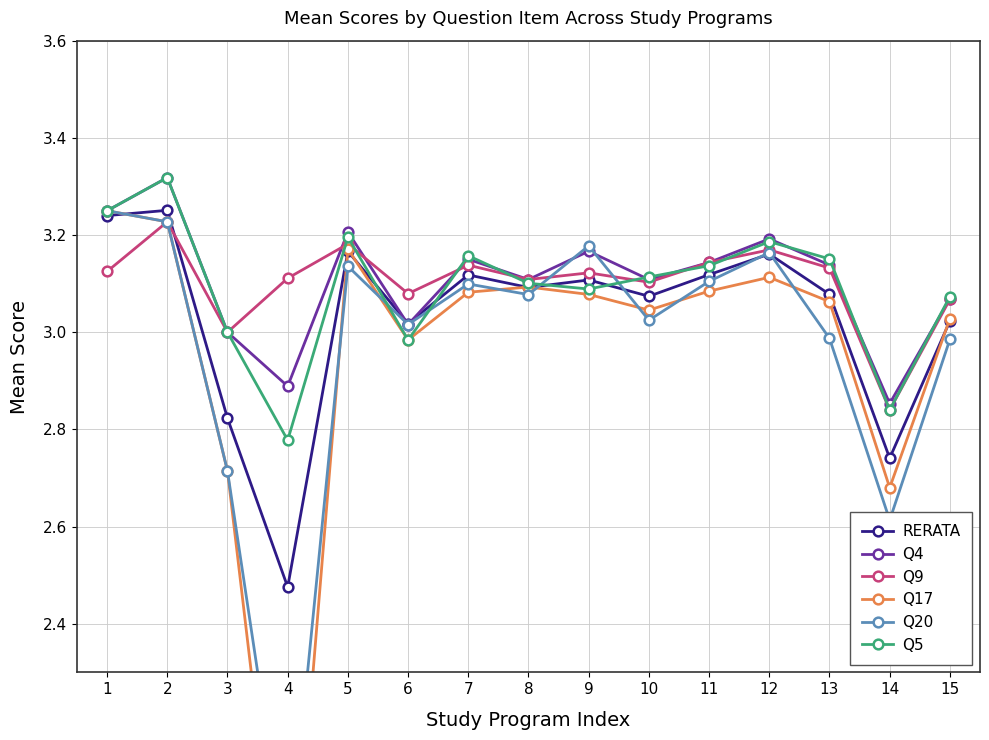

At which label does Q9 reach its peak?

2